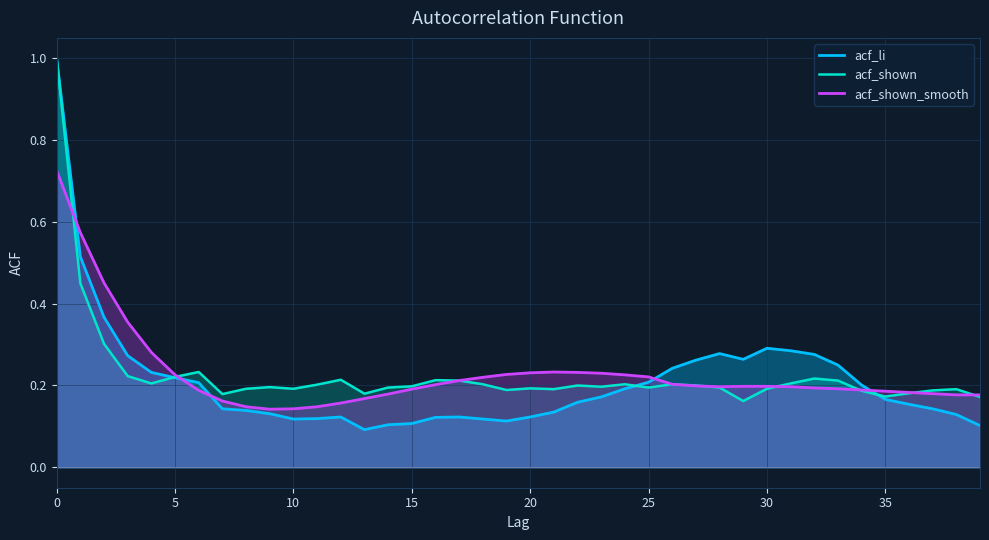

What is the difference between the maximum and minimum values in the acf_shown series?

0.8